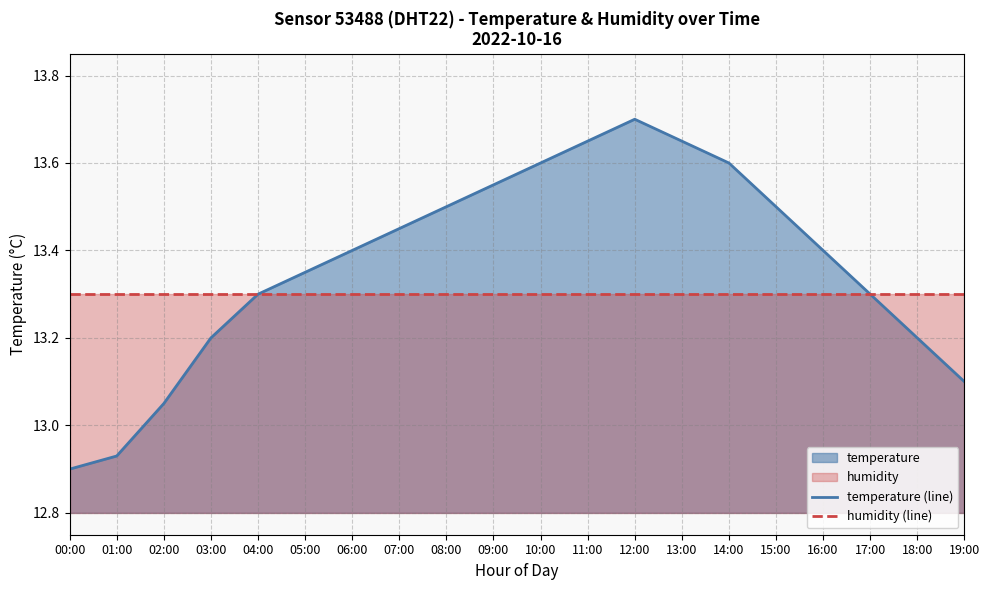

How many lines are shown in the chart?

2